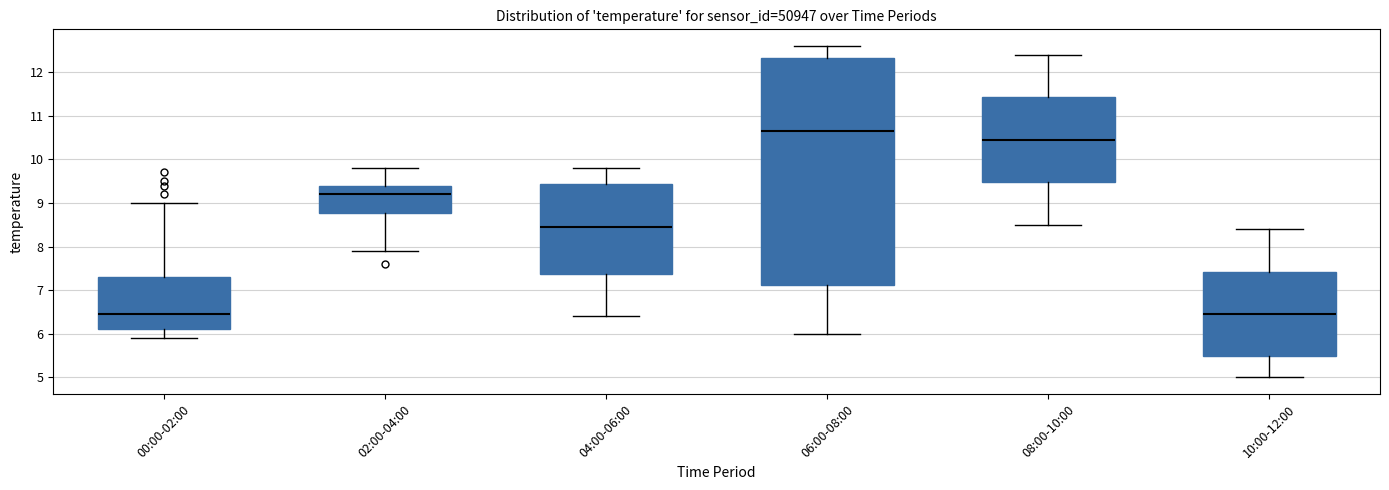

Which box's median line is the highest?

06:00-08:00